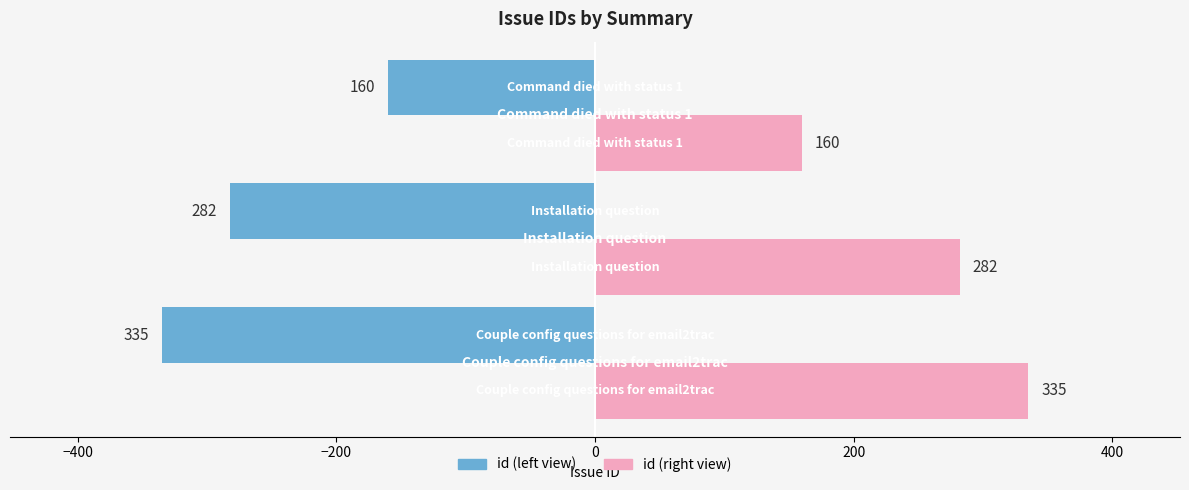

What is the smallest value displayed?

-335